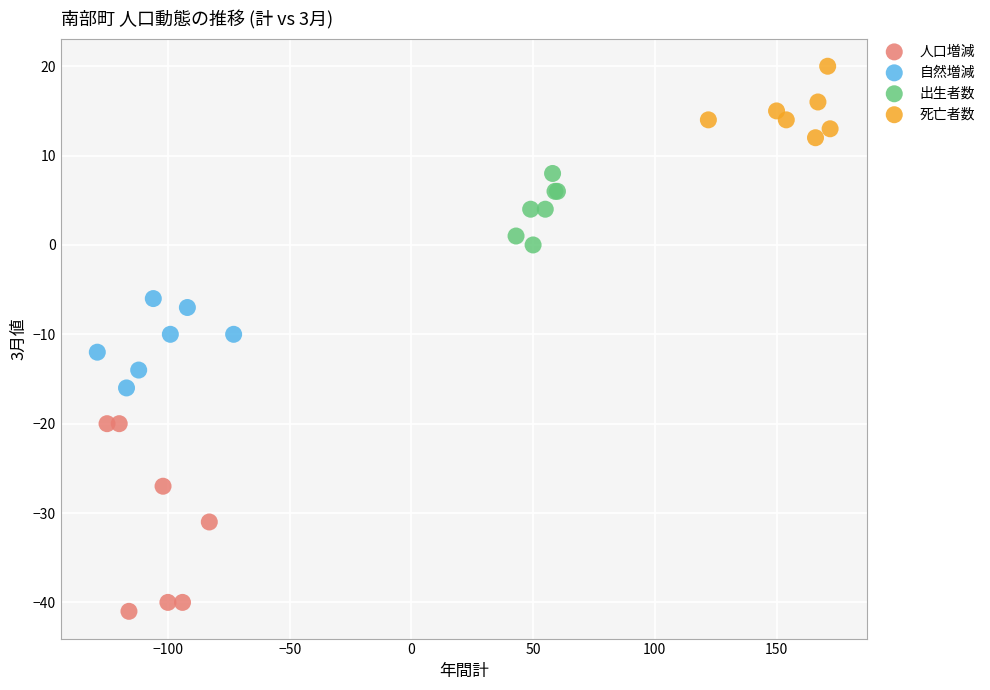

Which series reaches the minimum Y coordinate?

人口増減